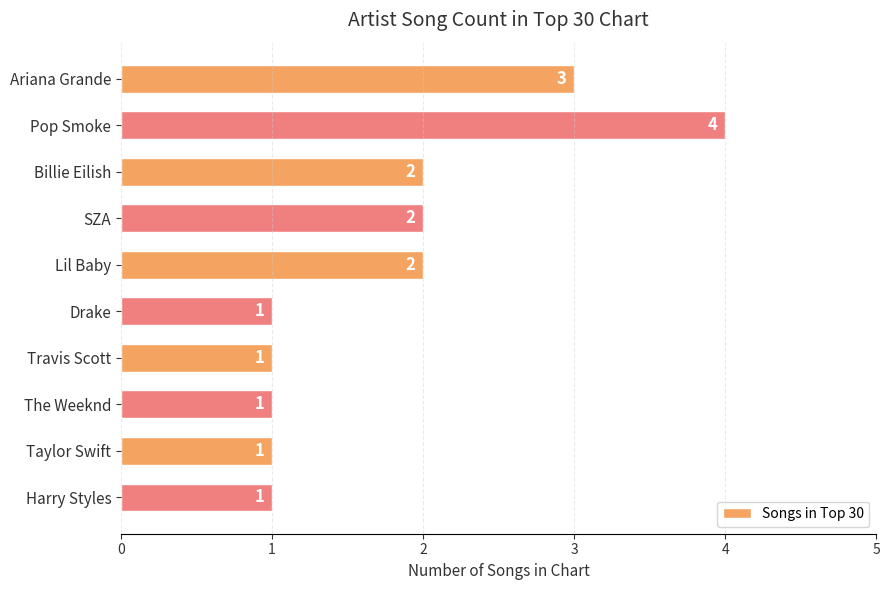

How many data points does each series have?

10